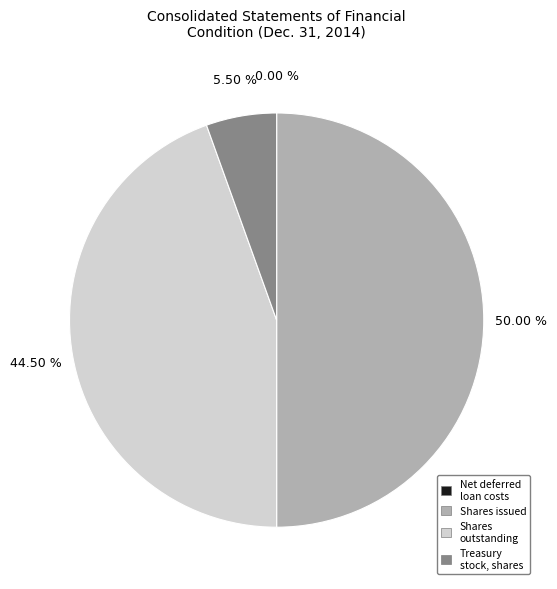

Which category has the biggest portion of the pie?

Shares issued